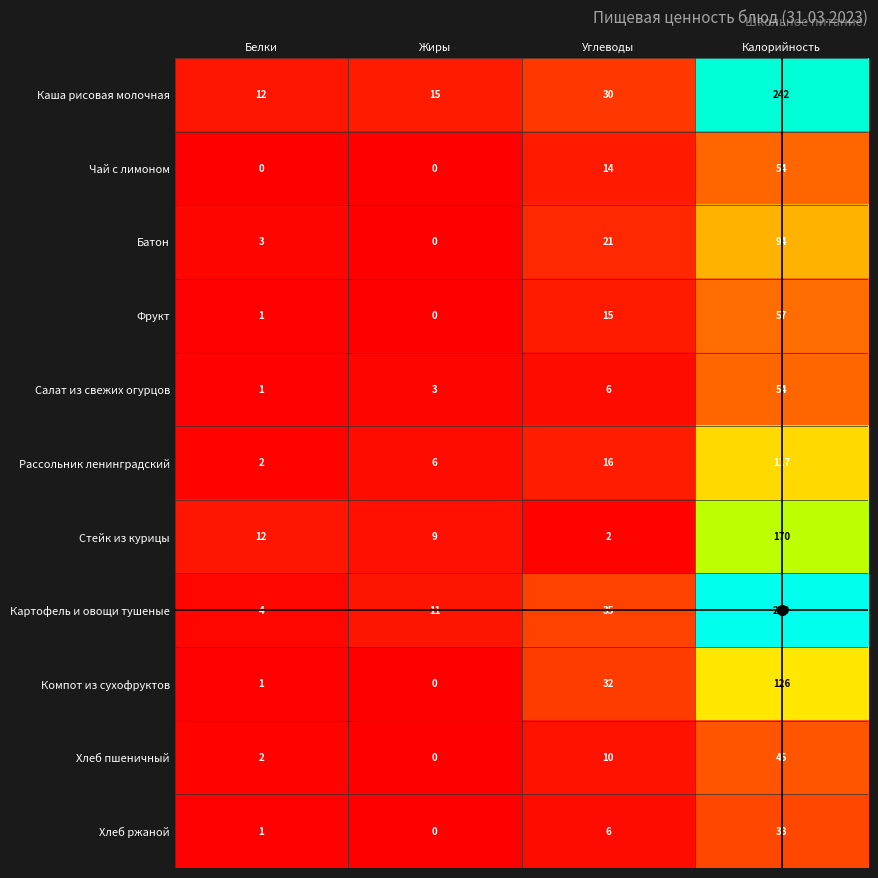

The value of Хлеб пшеничный at Жиры is 0. True or false?

True